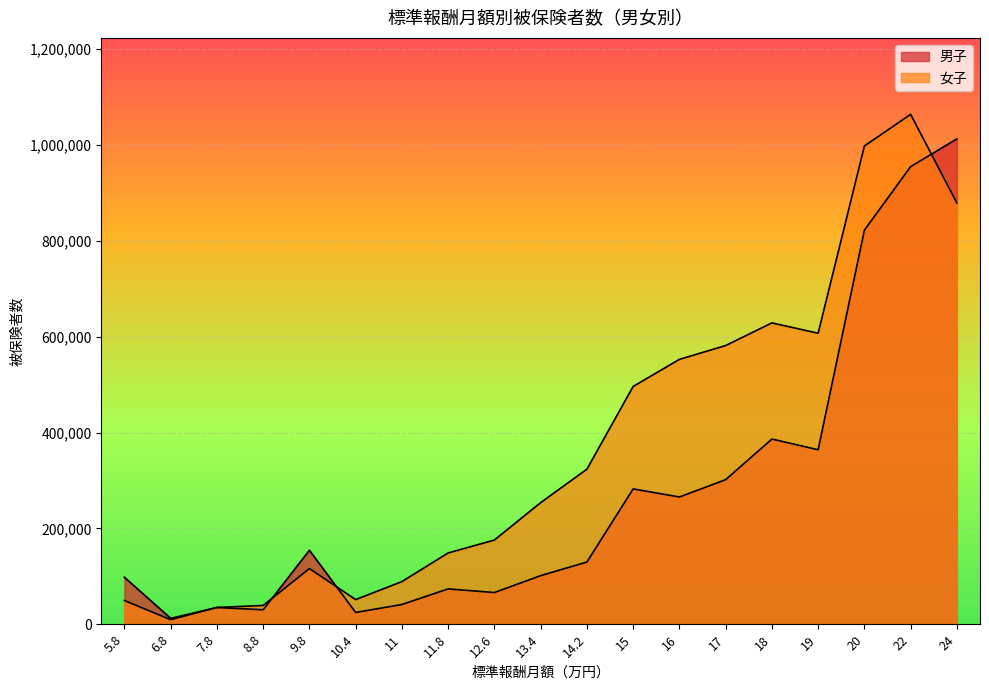

How many intersections are there between 女子 and 男子?

4